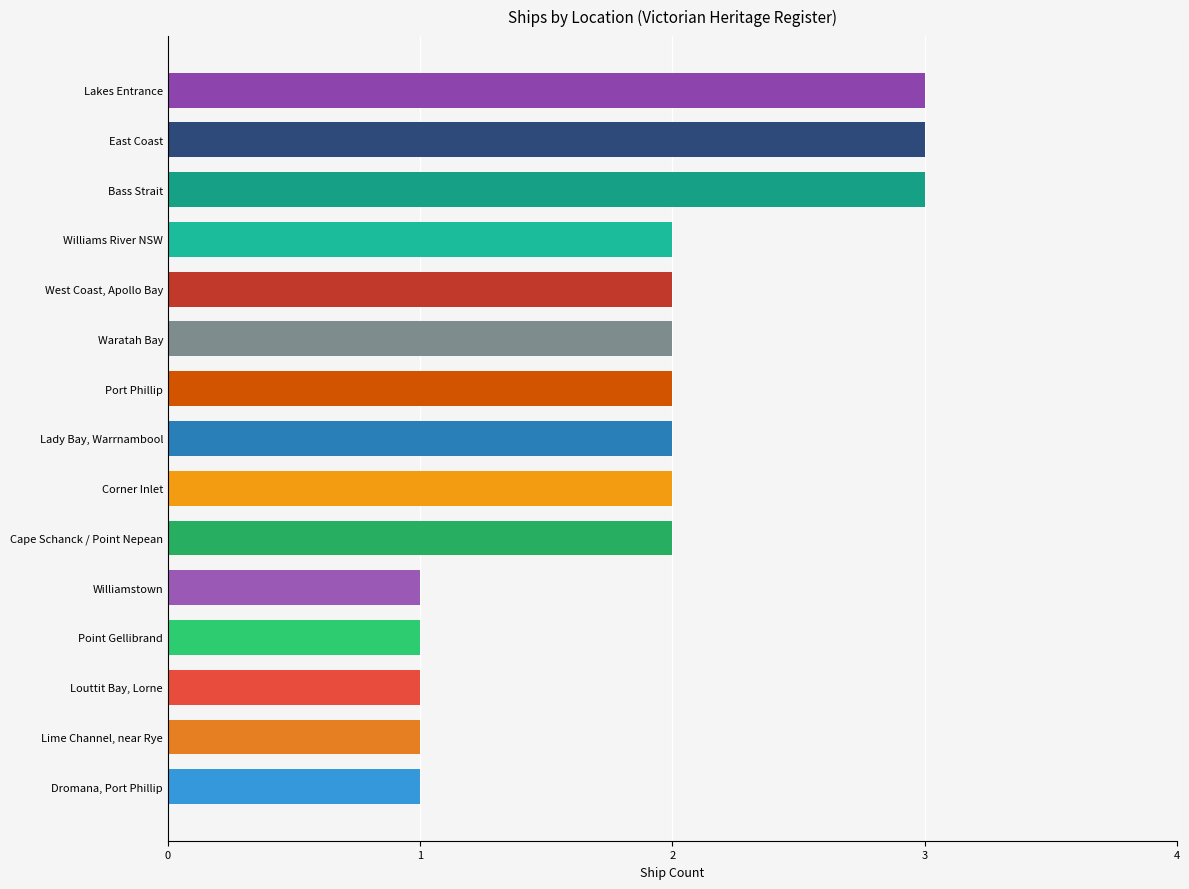

The value at Williams River NSW is 2. True or false?

True